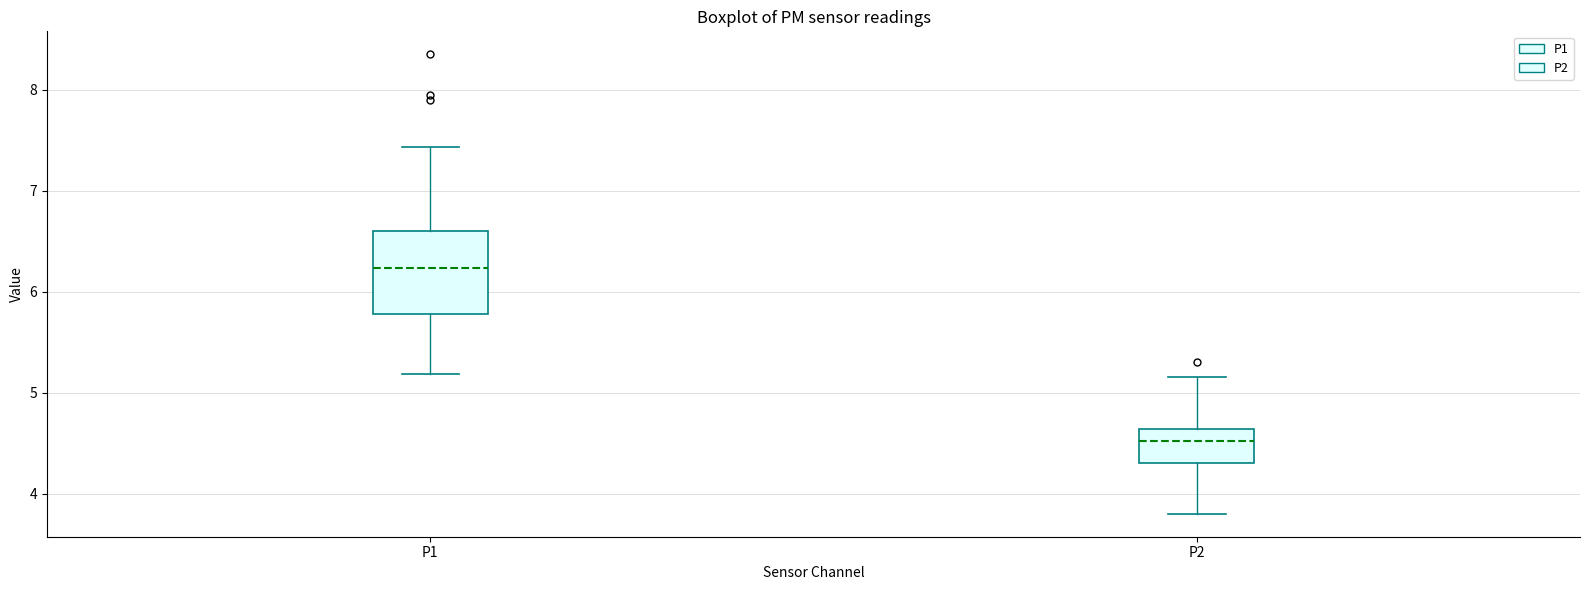

Reading left to right, transcribe this box plot: for each box, give where its median line is, the range the box spans, and where its two whiskers end, as read against the y-axis. The values are not printed on the chart, so give them approximately, as read against the axis.

P1: median 6.2, box 5.8 to 6.6, whiskers 5.2 to 7.4
P2: median 4.5, box 4.3 to 4.6, whiskers 3.8 to 5.2